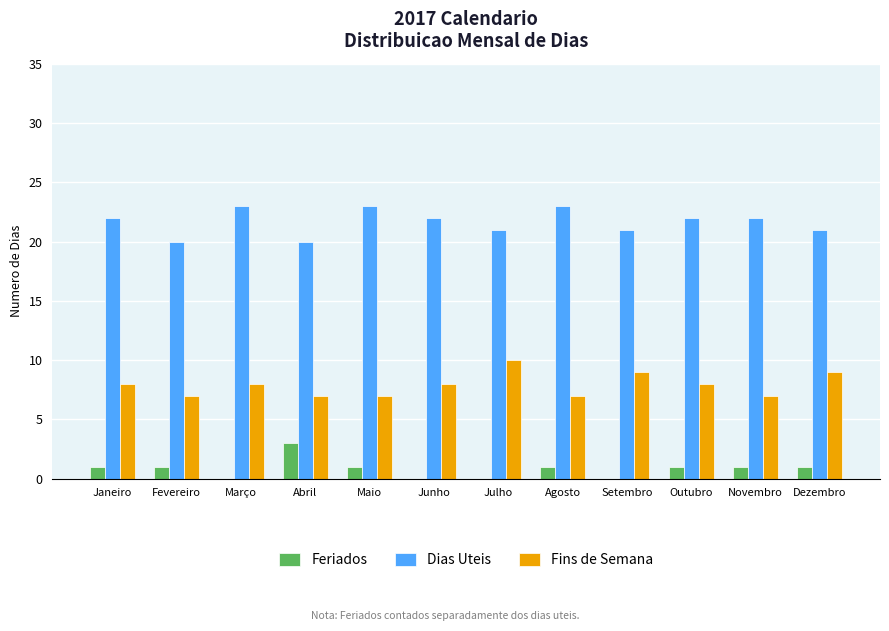

What is the total value across all series at Janeiro?

31